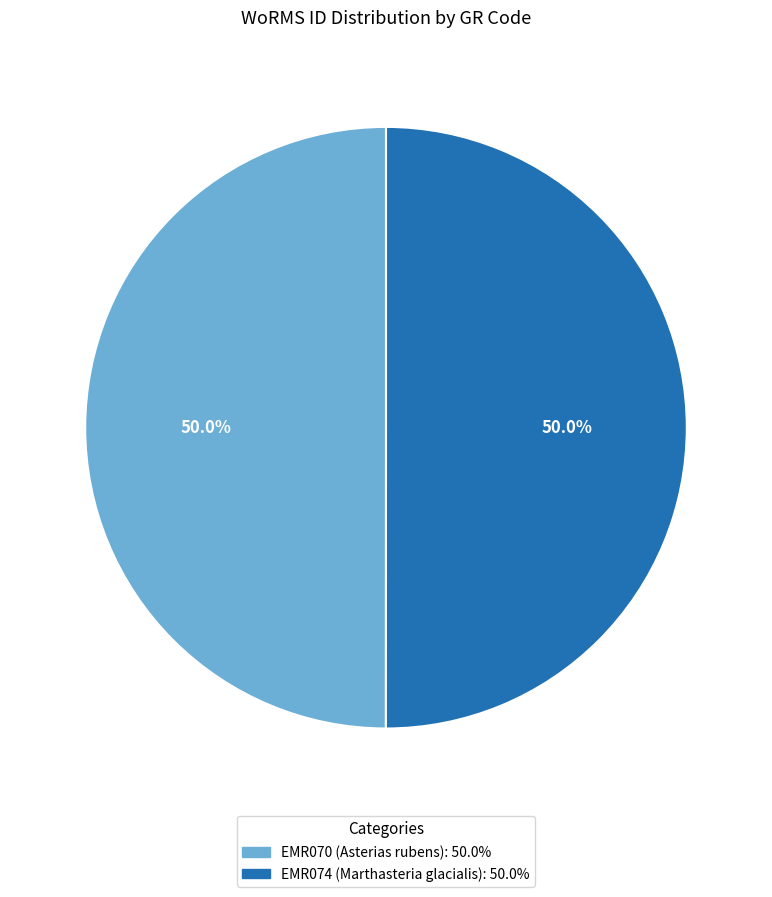

What percentage is the EMR074 slice, to the nearest percent?

50%